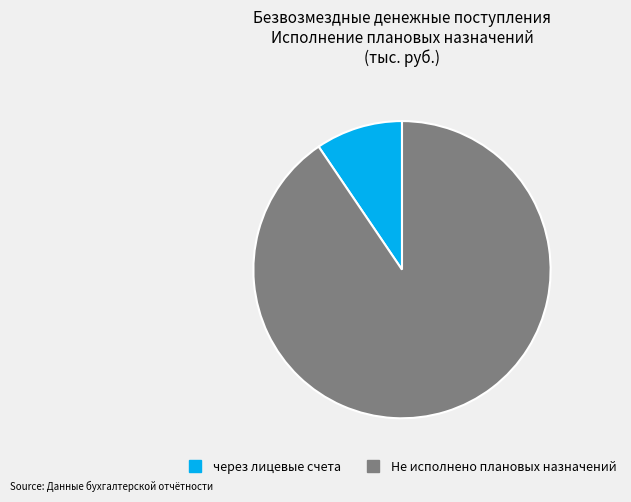

Is there any slice that represents more than half of the pie?

Yes